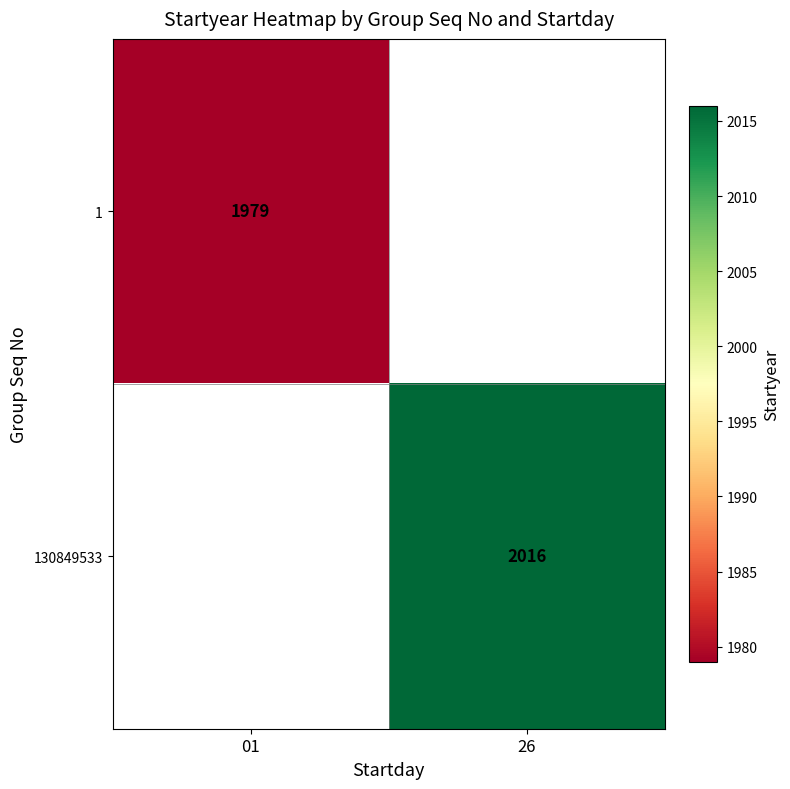

The 1 series shows 1979 at 01. True or false?

True